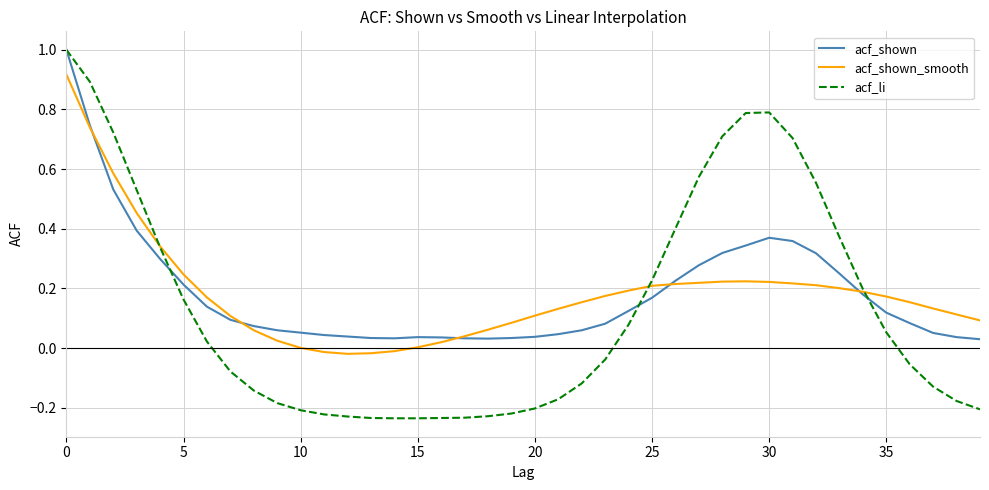

Which series has the widest spread of values?

acf_li